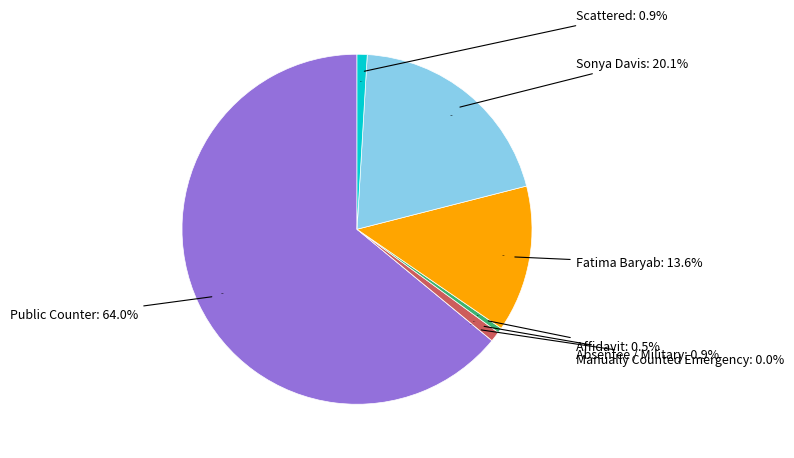

What percentage is NOT represented by Absentee / Military?

99.1%